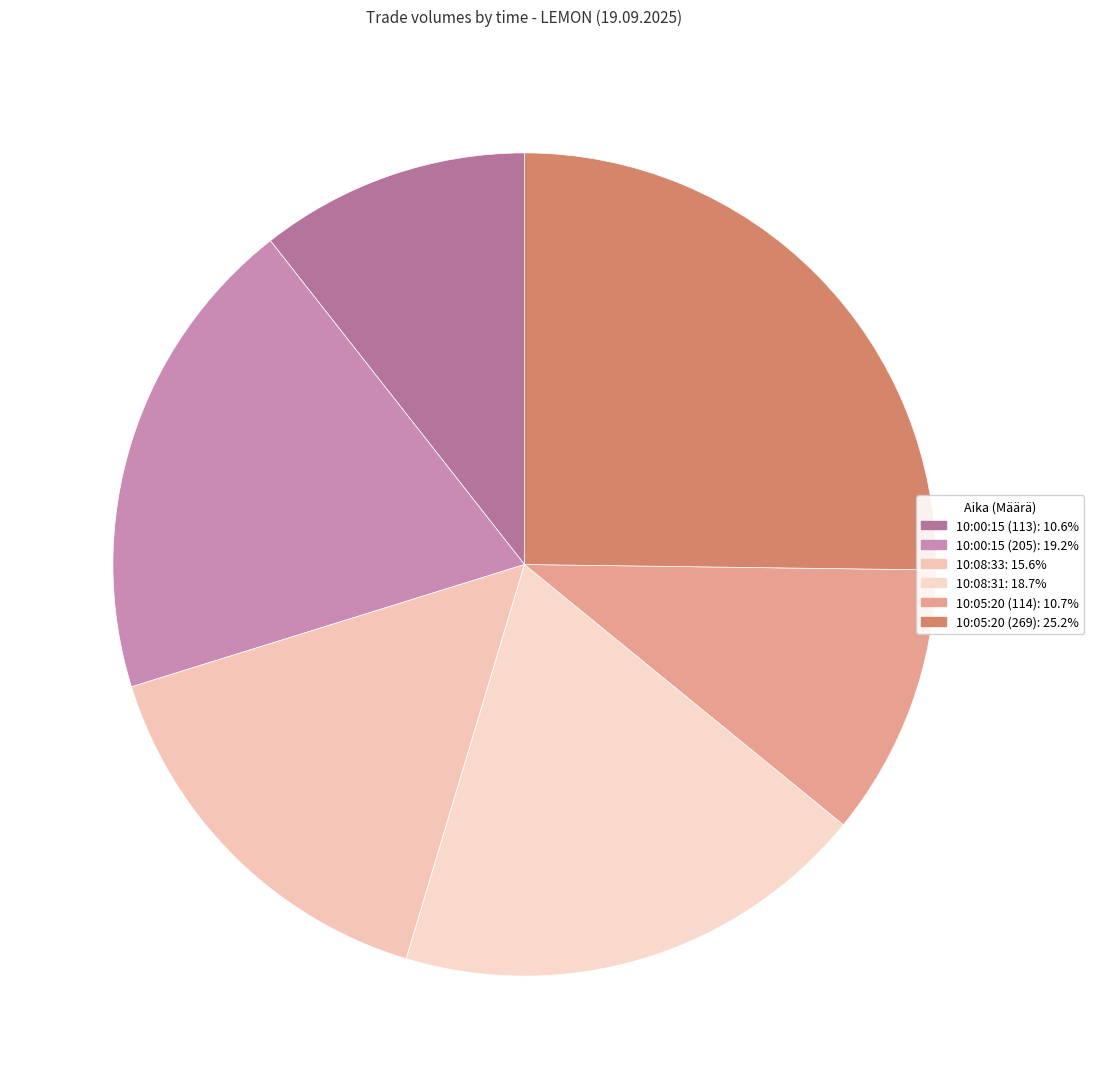

Which category has the biggest portion of the pie?

10:05:20 (269)